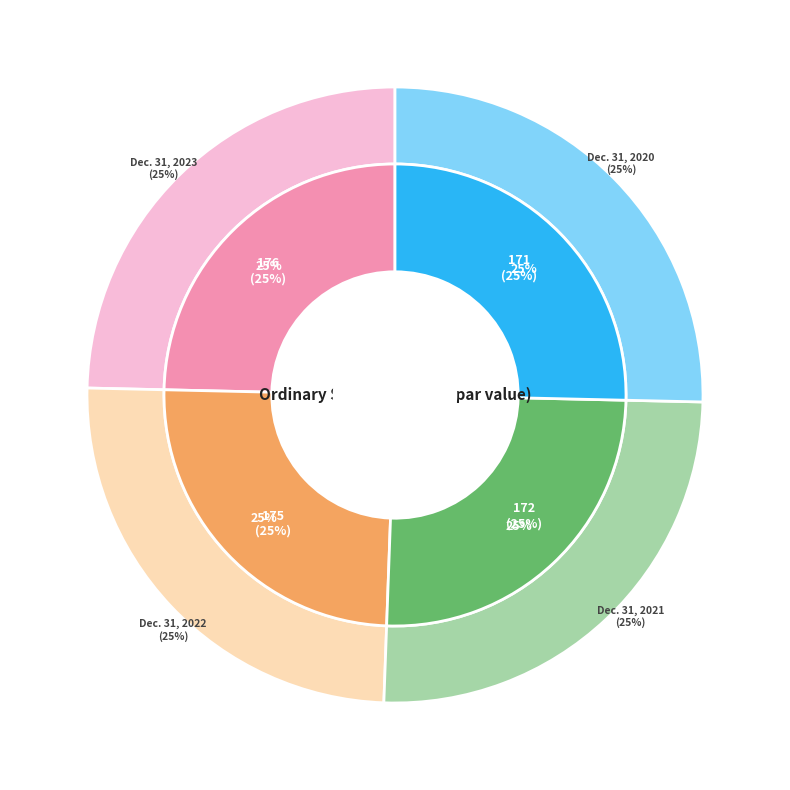

Count the number of slices in the pie.

4